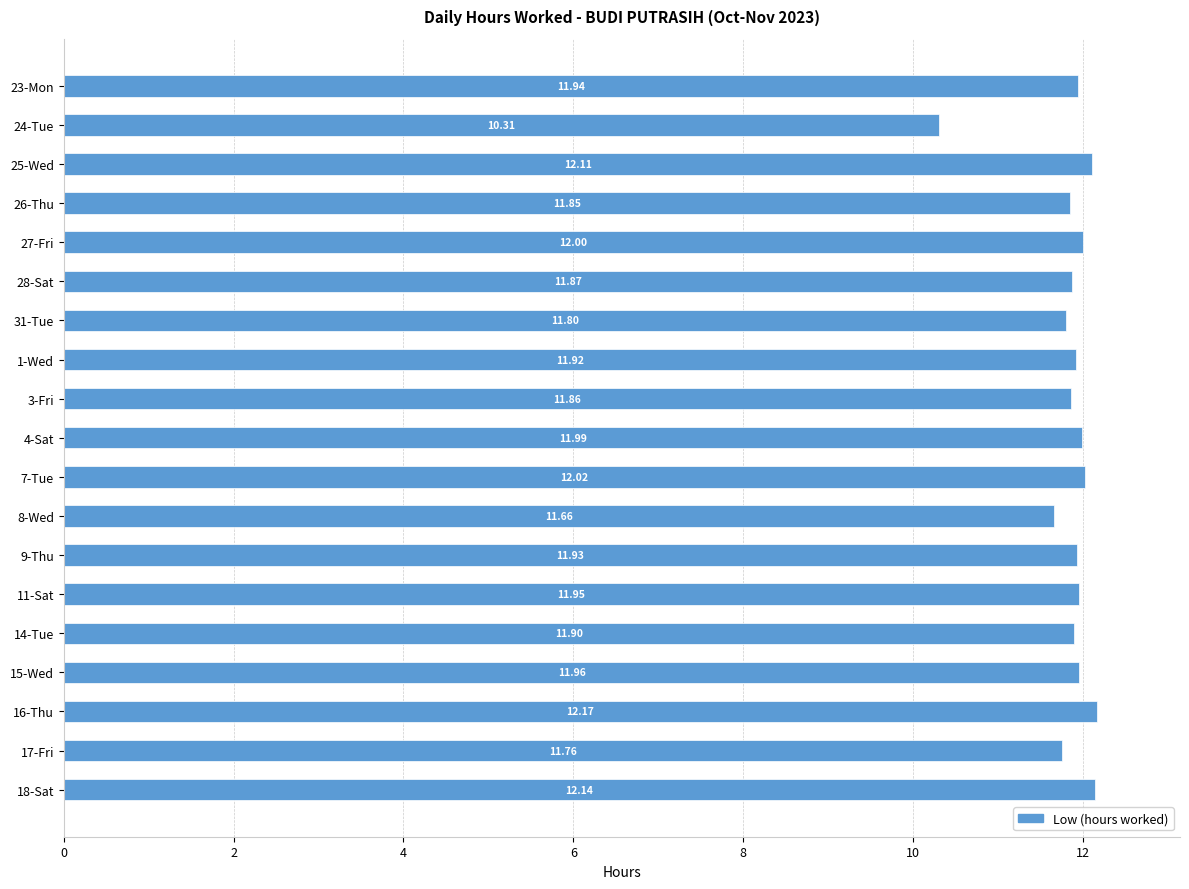

List the labels in order of value, smallest first.

24-Tue, 8-Wed, 17-Fri, 31-Tue, 26-Thu, 3-Fri, 28-Sat, 14-Tue, 1-Wed, 9-Thu, 23-Mon, 11-Sat, 15-Wed, 4-Sat, 27-Fri, 7-Tue, 25-Wed, 18-Sat, 16-Thu